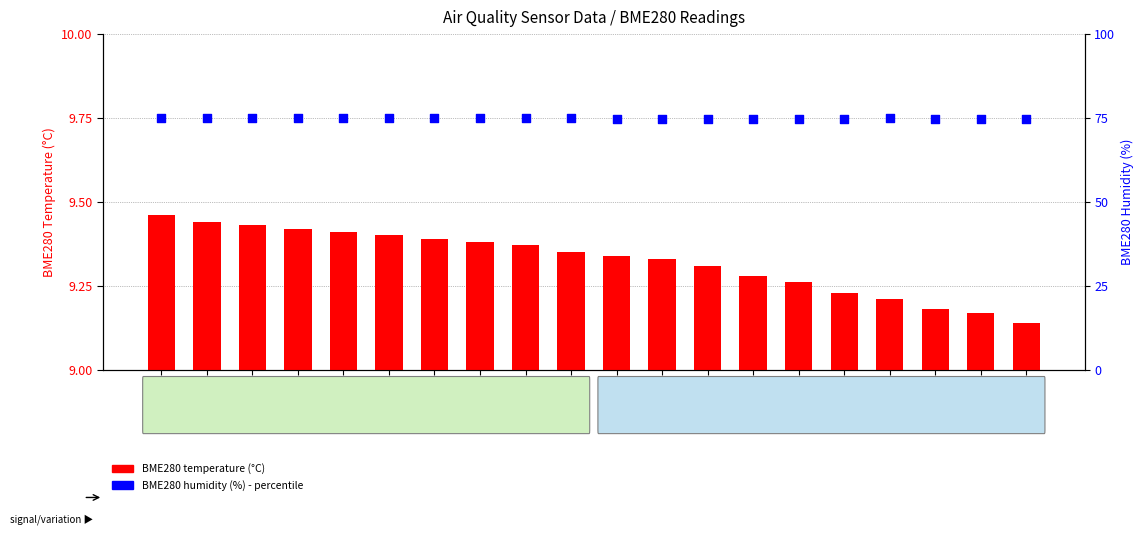

Which series reaches the maximum Y coordinate?

BME280 humidity (%)